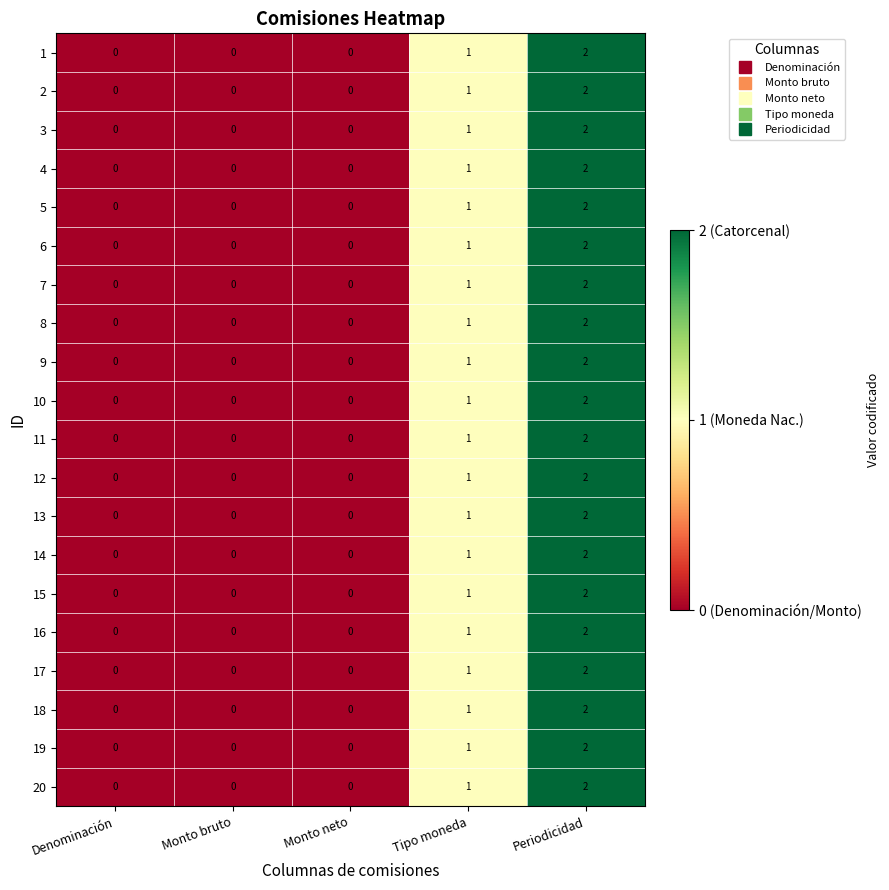

Count the 14 values in the range 0 to 1.

4